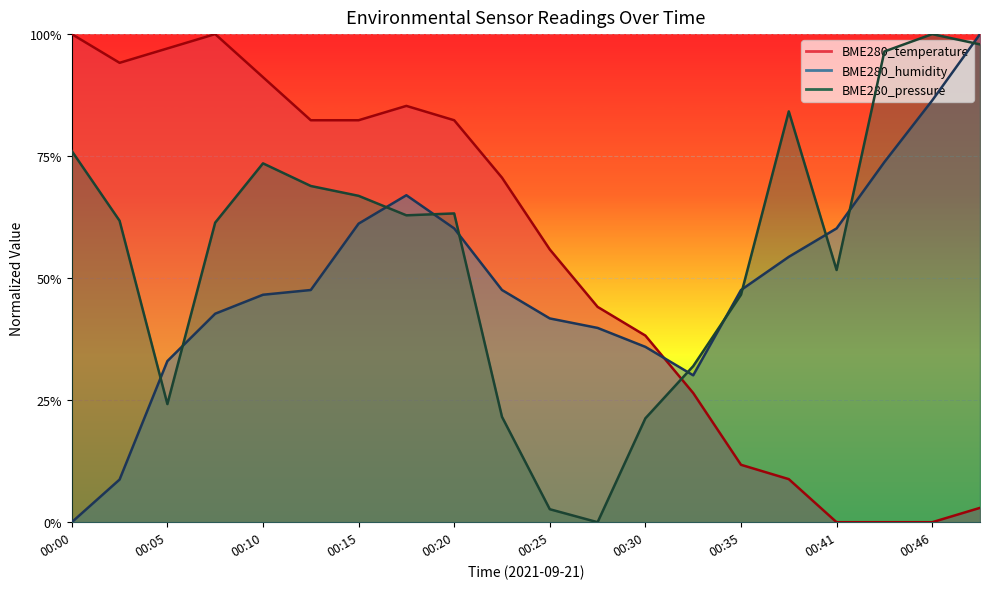

What is the difference between the maximum and minimum values in the BME280_pressure series?

1.0